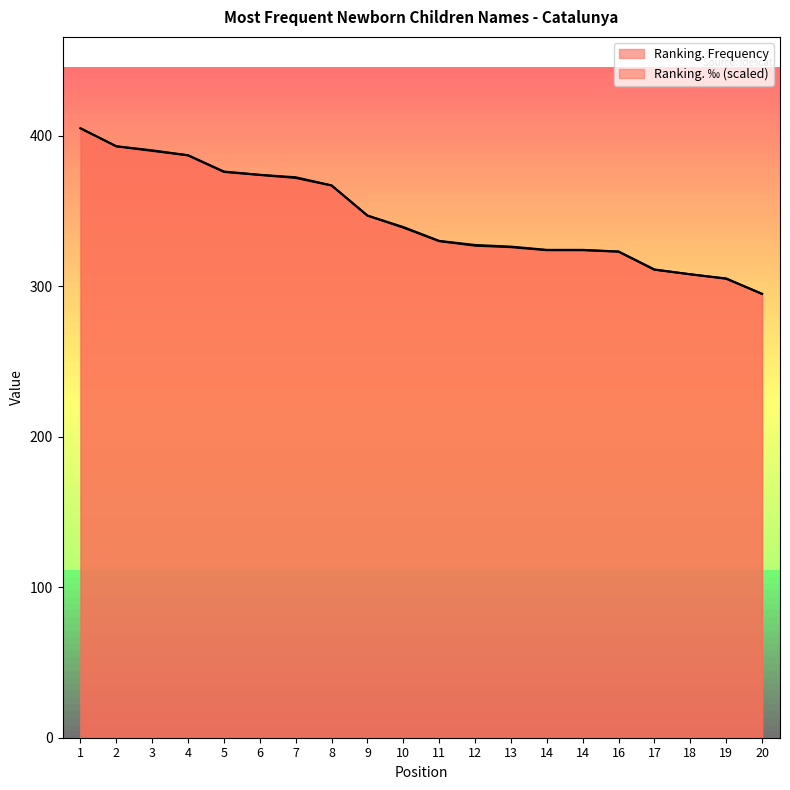

Which series has the largest total across all categories?

Ranking. ‰